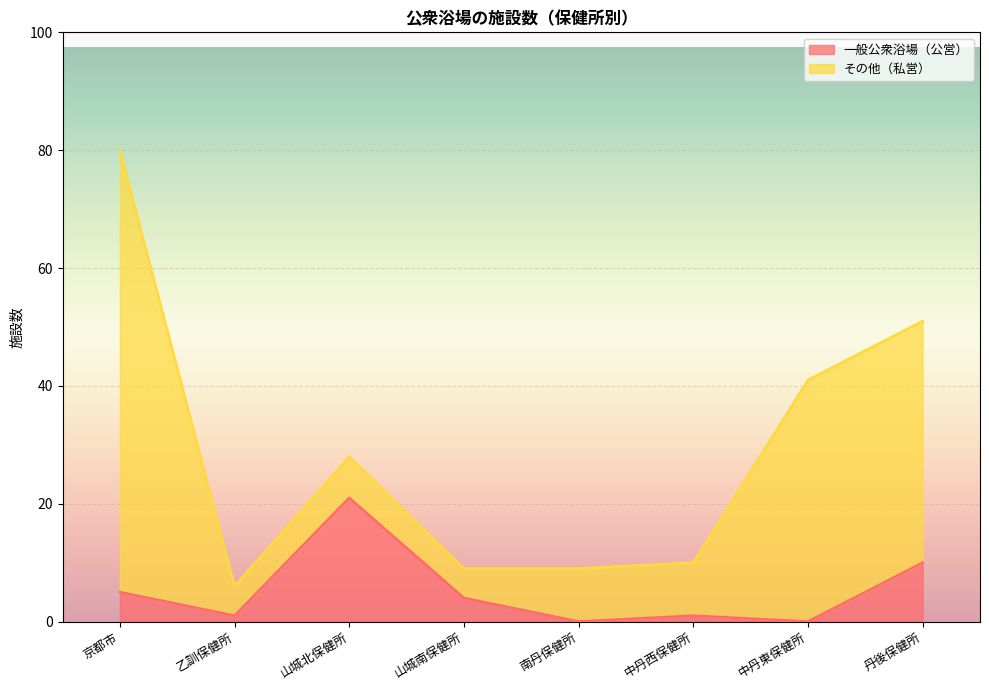

At which label is the value closest to 10?

丹後保健所